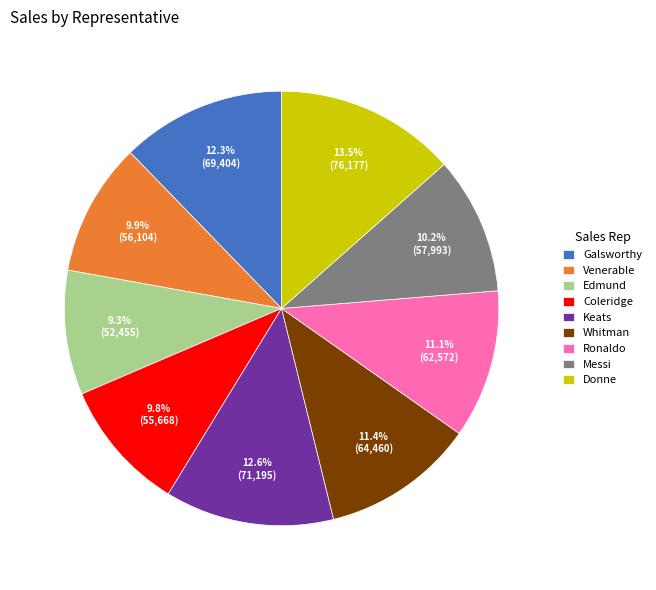

To the nearest percent, what percentage of the pie is Whitman?

11%